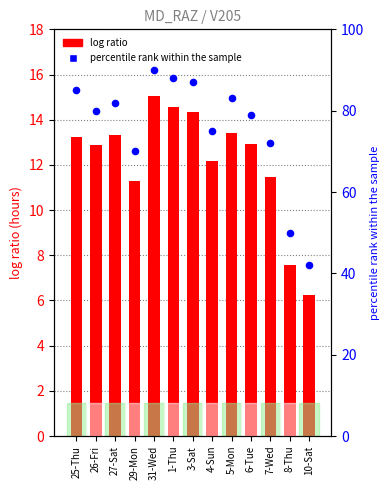

Which series has the widest spread of Y values?

percentile rank within the sample